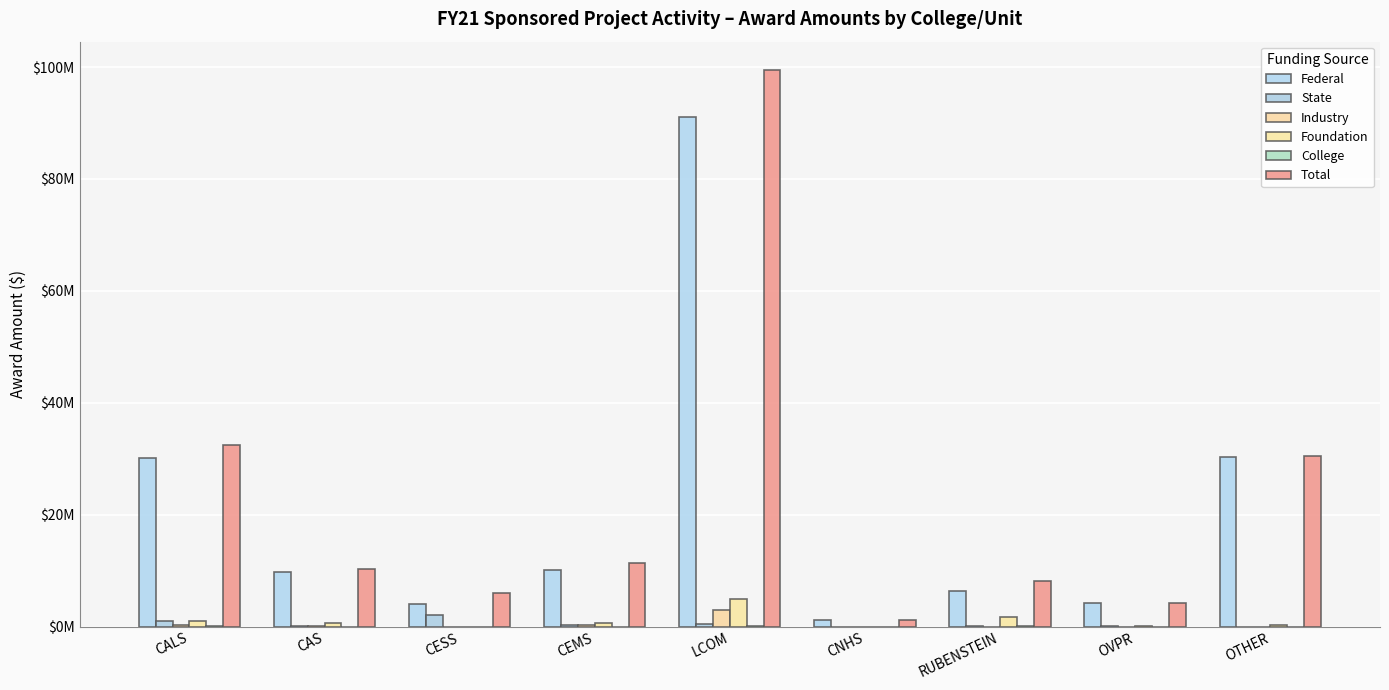

Are the bars grouped side by side (vs. stacked)?

Yes